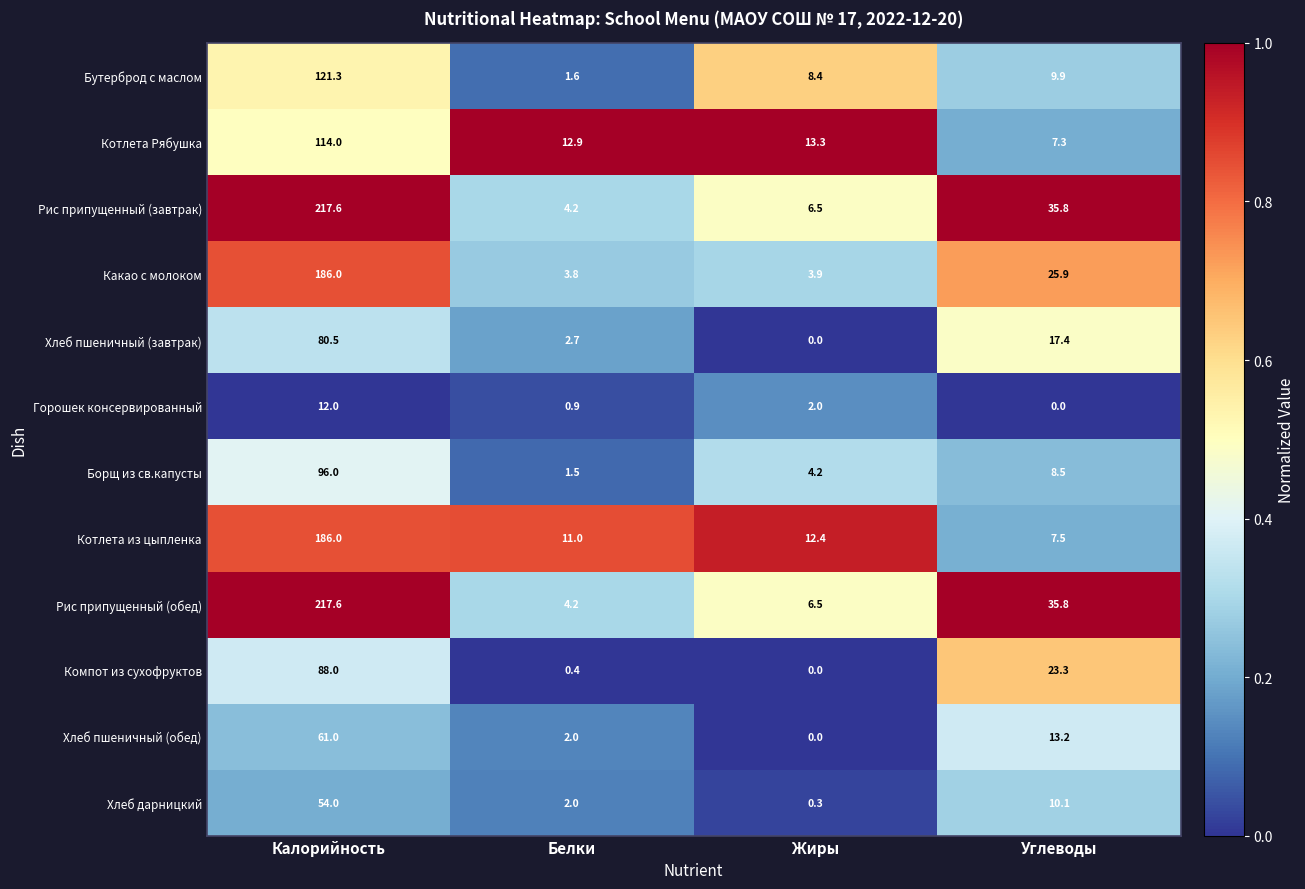

Which category has the highest value across all series?

Калорийность